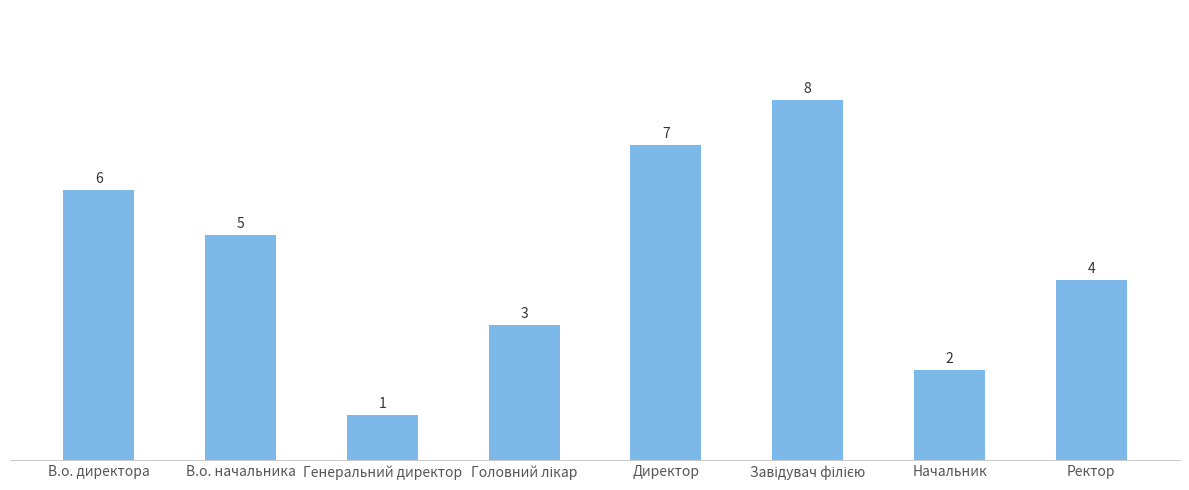

The chart shows a value of 7 at Директор. True or false?

True